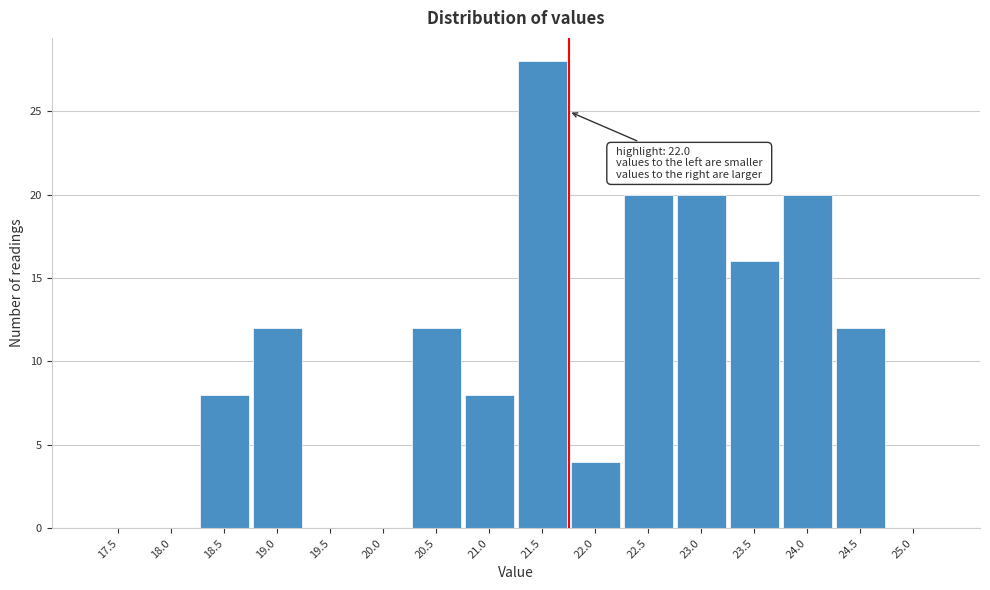

Reading left to right, what are all the values shown in this chart?

17.5=0	18.0=0	18.5=8	19.0=12	19.5=0	20.0=0	20.5=12	21.0=8	21.5=28	22.0=4	22.5=20	23.0=20	23.5=16	24.0=20	24.5=12	25.0=0